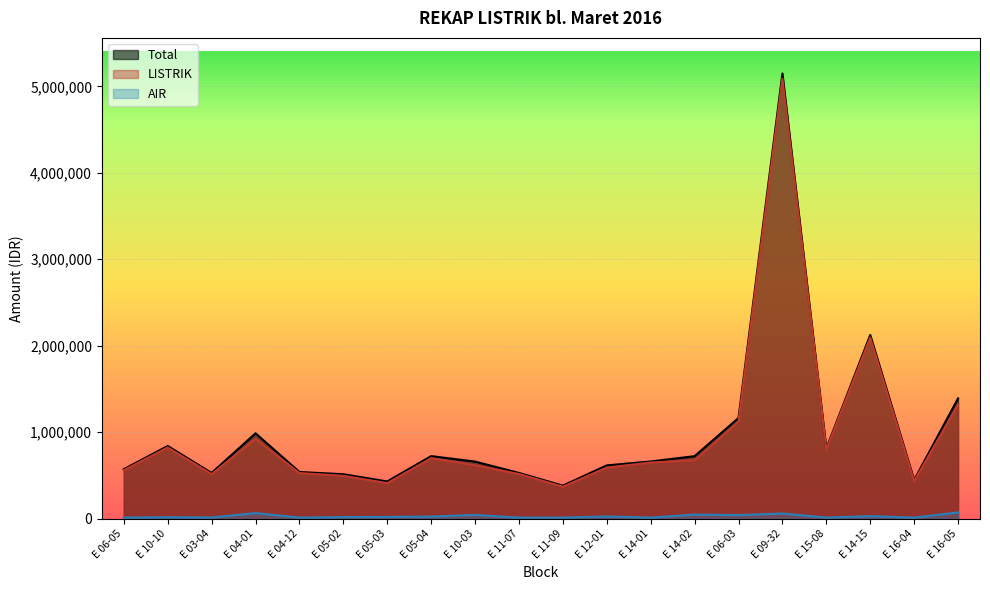

What is the average value of the AIR series?

27850